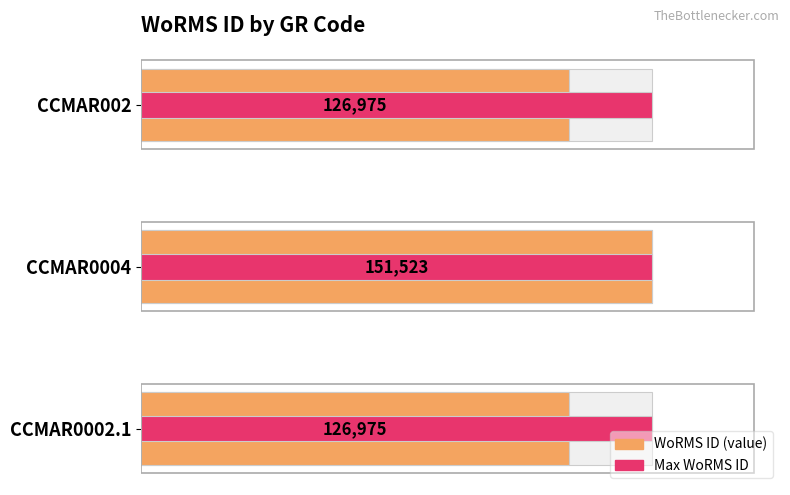

Is the value of WoRMS ID at 0 greater than the value of Max WoRMS ID at 50000?

Yes